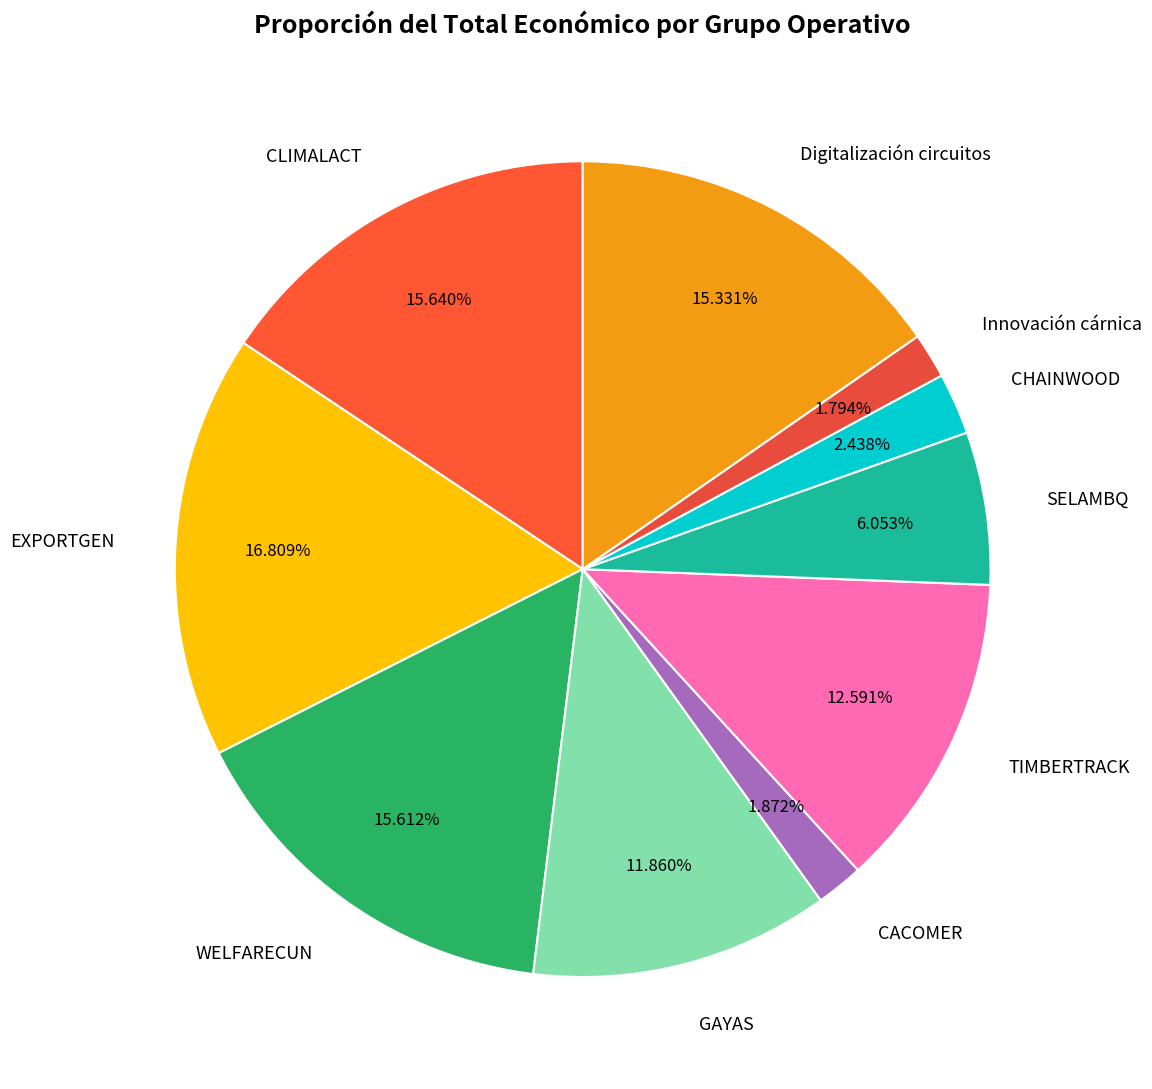

What percentage do CHAINWOOD and Digitalización circuitos together represent?

17.8%